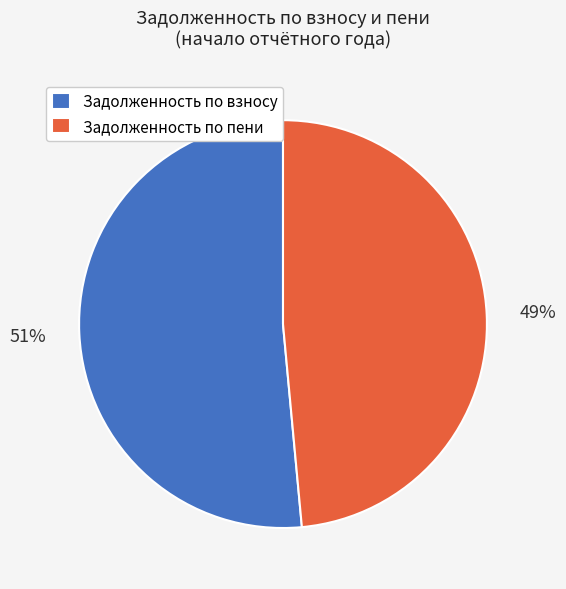

Combined, do Задолженность по взносу and Задолженность по пени account for over 50%?

Yes